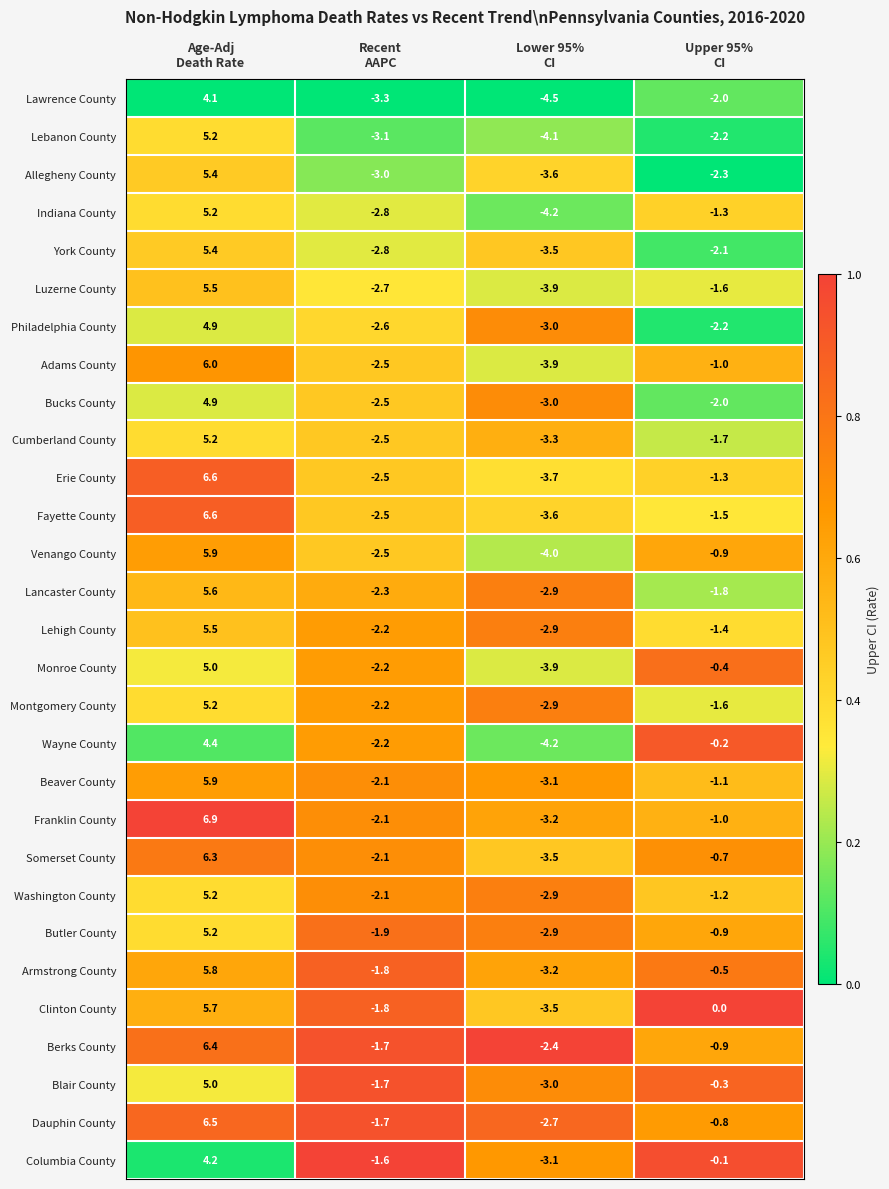

What is the total value across all series at Lower 95%
CI?

-98.6